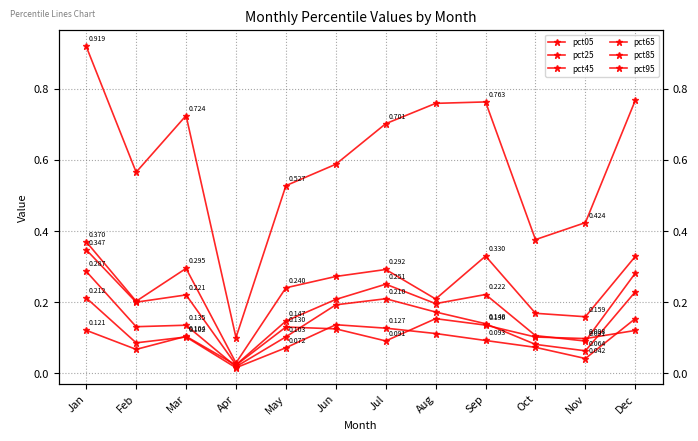

What is the value of the pct65 point at the 9th from the left?

0.2